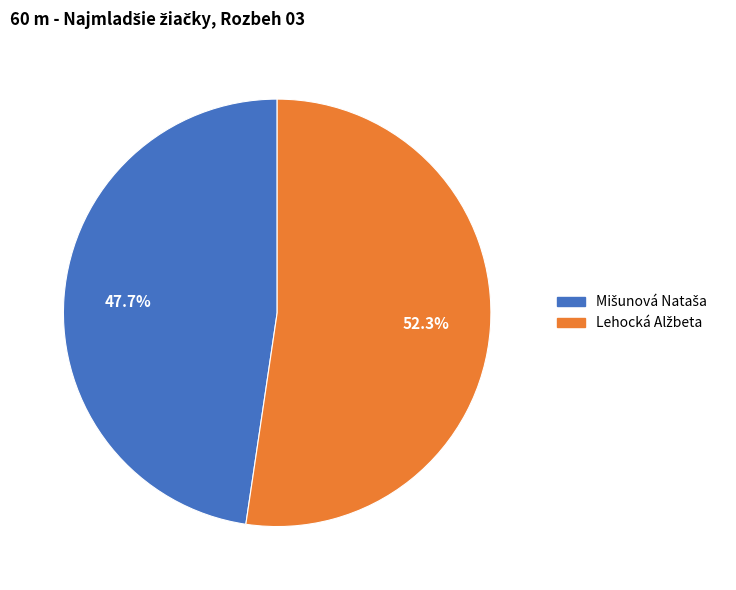

Does any single category account for the majority?

Yes